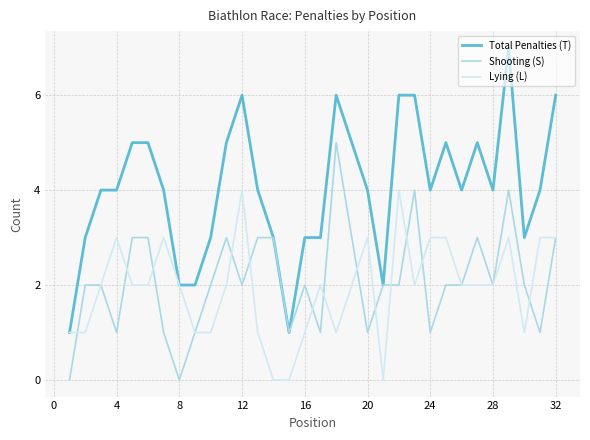

Which series has the largest range (max minus min)?

Total Penalties (T)